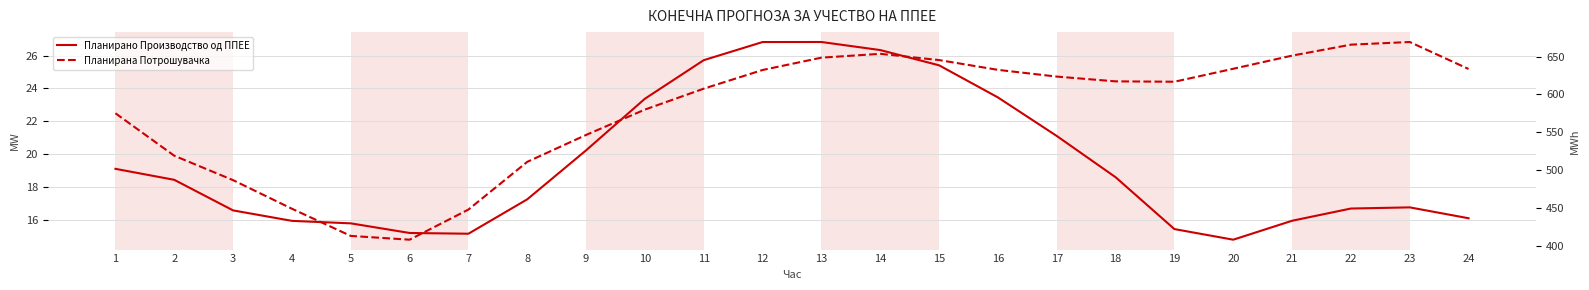

At which label does Планирано Производство од ППЕЕ first exceed 18?

1